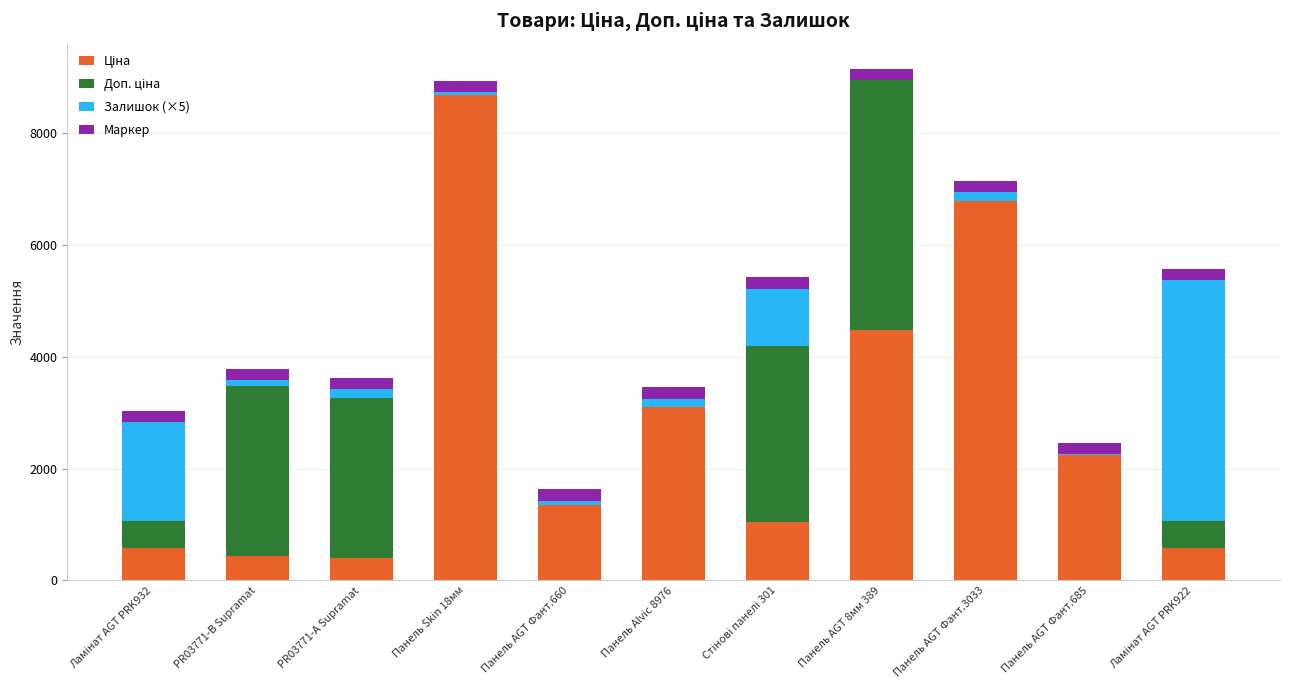

Are the bars horizontal?

No